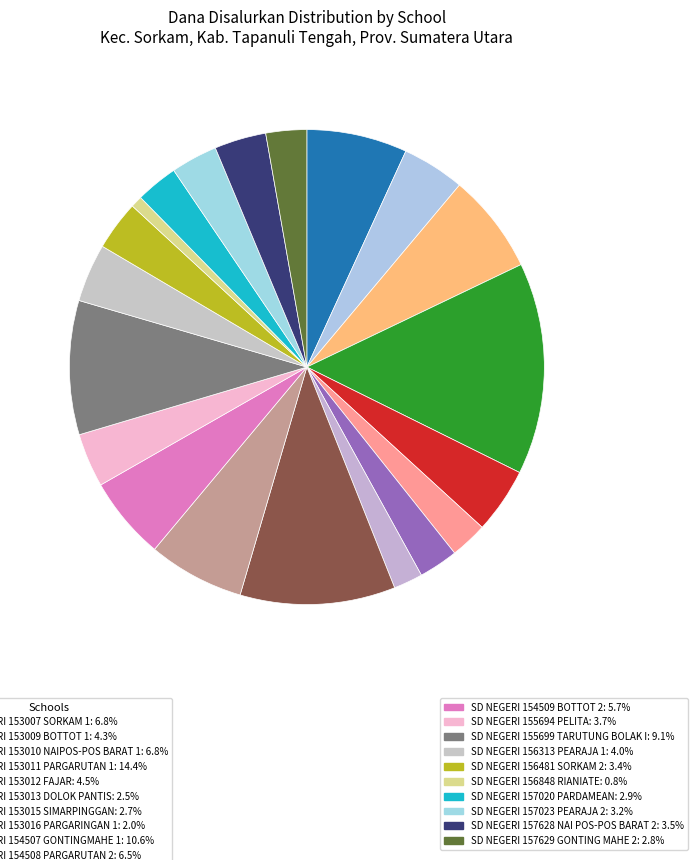

What is the smallest slice in the pie chart?

SD NEGERI 156848 RIANIATE